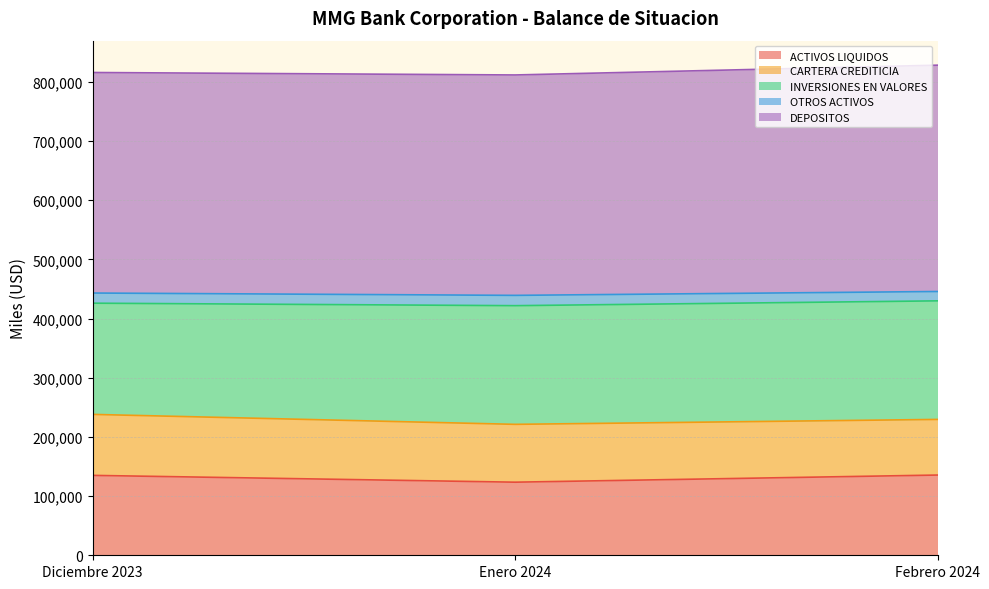

What position from the right is Diciembre 2023?

3